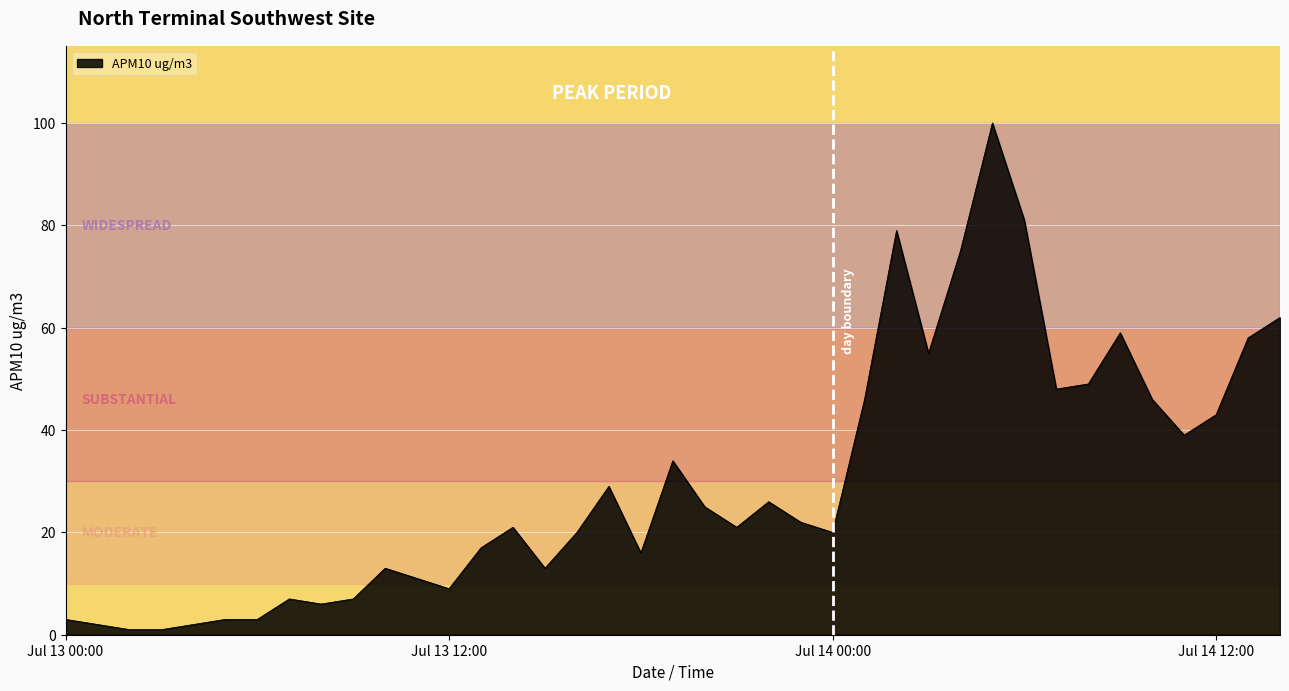

What is the maximum value shown in the chart?

100